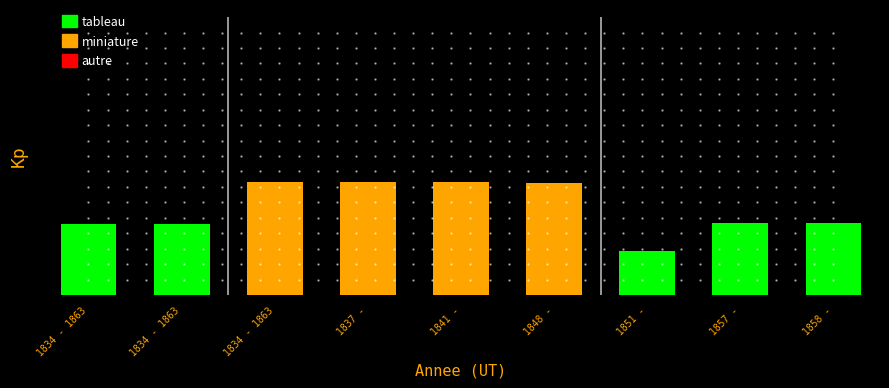

Approximately how many times larger is the value at 1857 - compared to 1858 -?

1.0